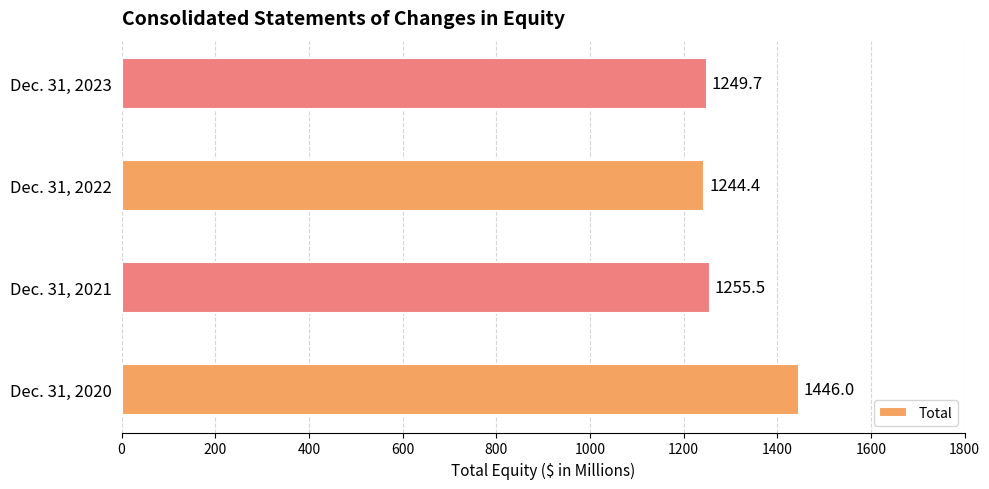

Rank the categories by value from lowest to highest.

Dec. 31, 2022, Dec. 31, 2023, Dec. 31, 2021, Dec. 31, 2020